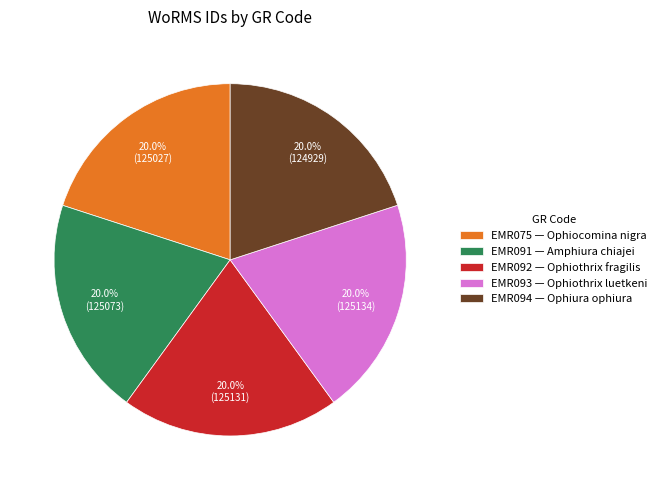

How many segments does this pie chart have?

5